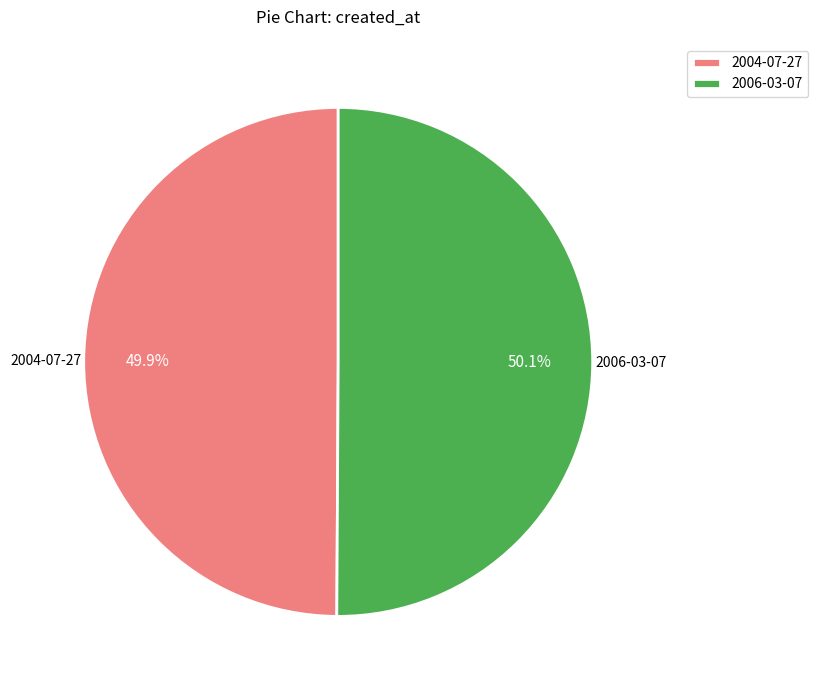

To the nearest percent, what portion does 2006-03-07 represent?

50%